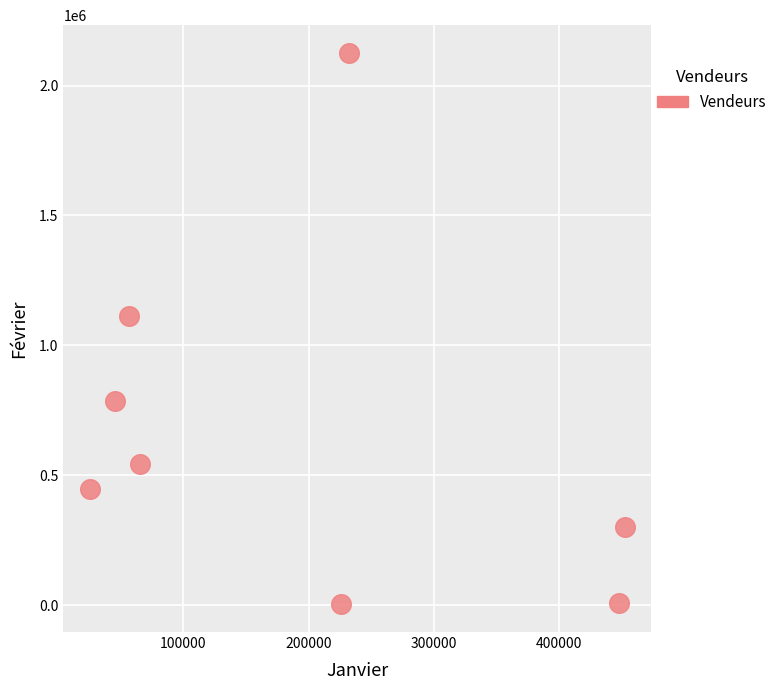

What Y value in the scatter plot is closest to 1064221?

1112574